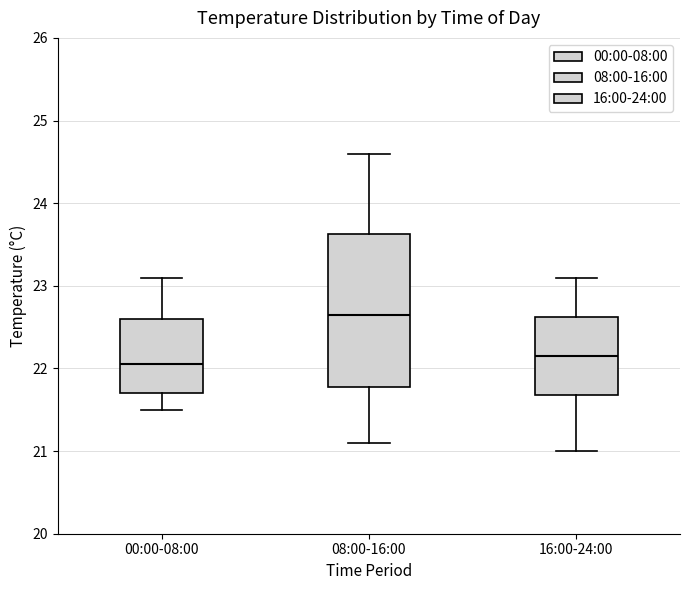

Comparing the boxes themselves (not the whiskers), which one is the tallest?

08:00-16:00